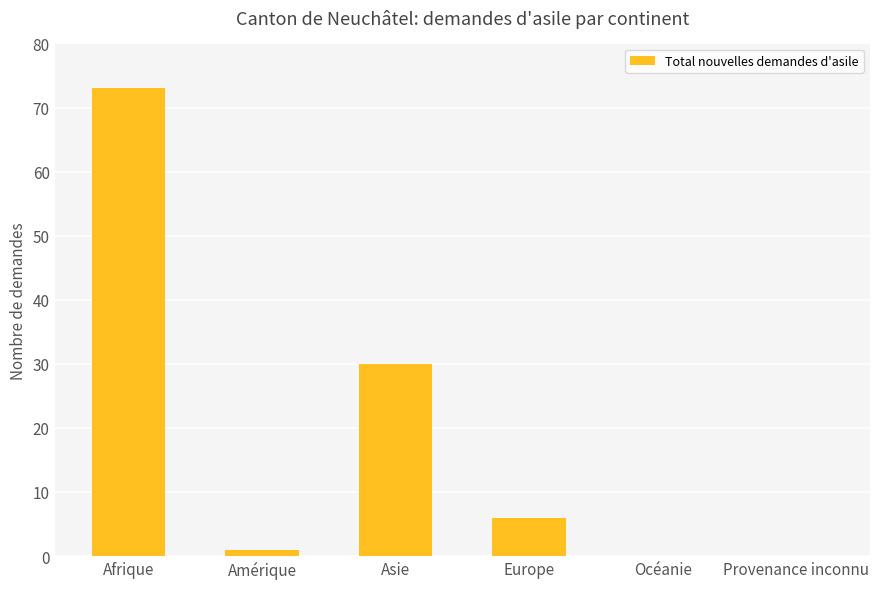

The chart shows a value of 1 at Amérique. True or false?

True